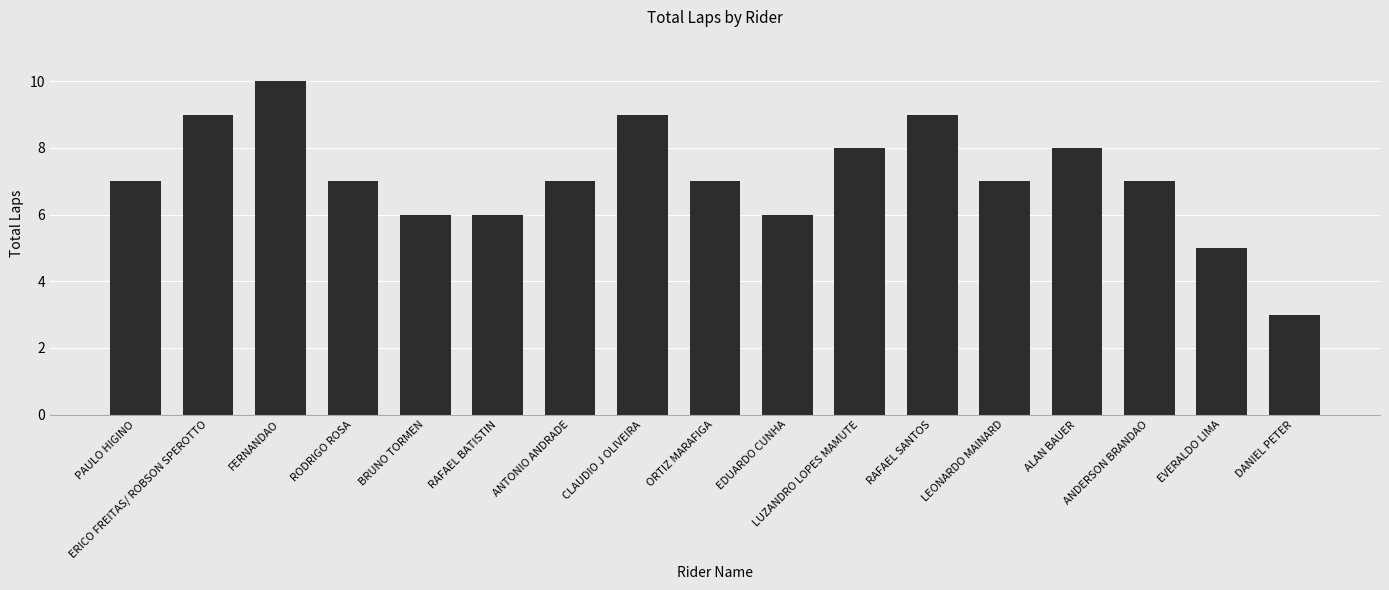

What is the greatest value displayed?

10